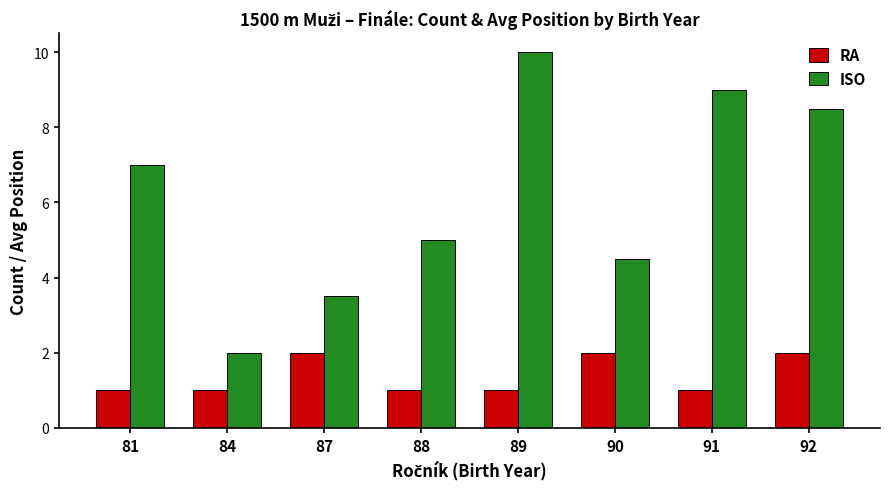

How many RA values are between 1 and 2?

8